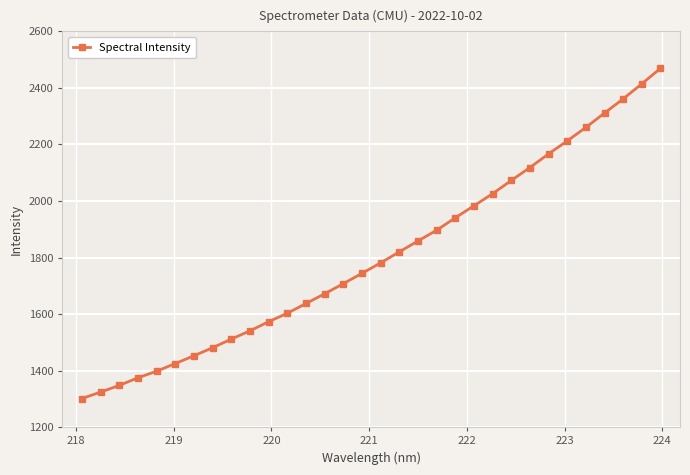

What is the greatest value displayed?

2469.2